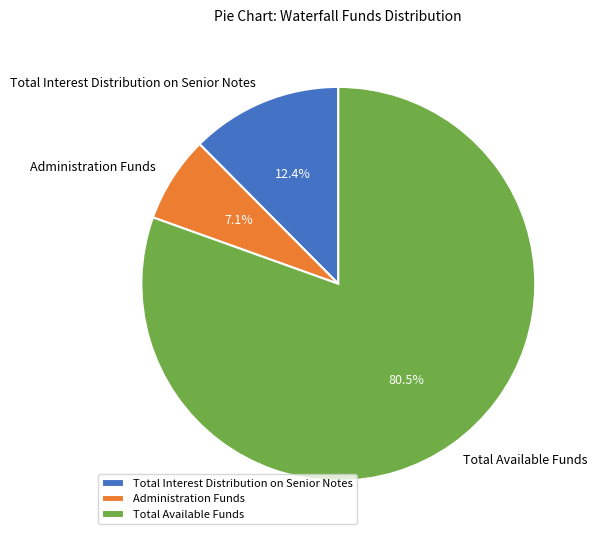

What is the majority slice?

Total Available Funds